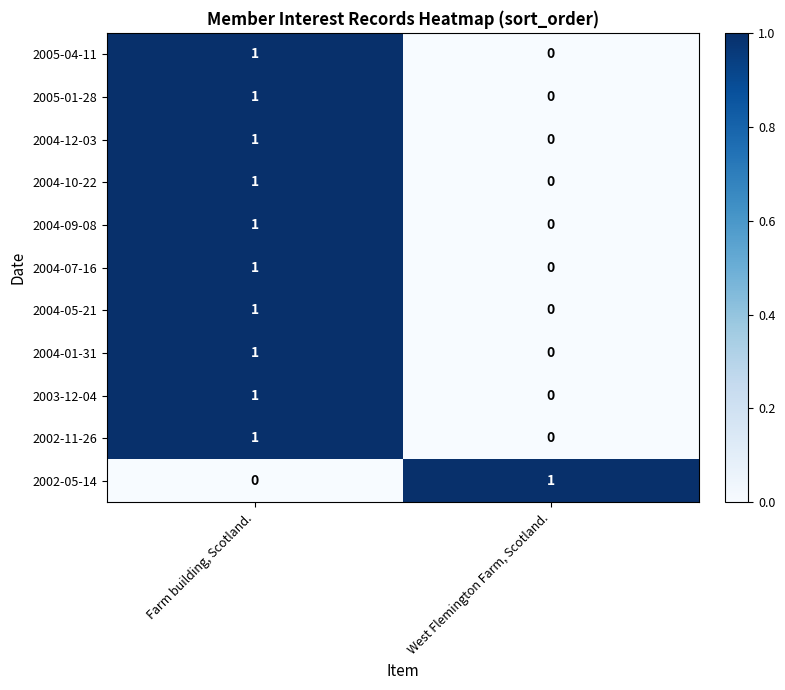

At how many categories does at least one series exceed 0?

2